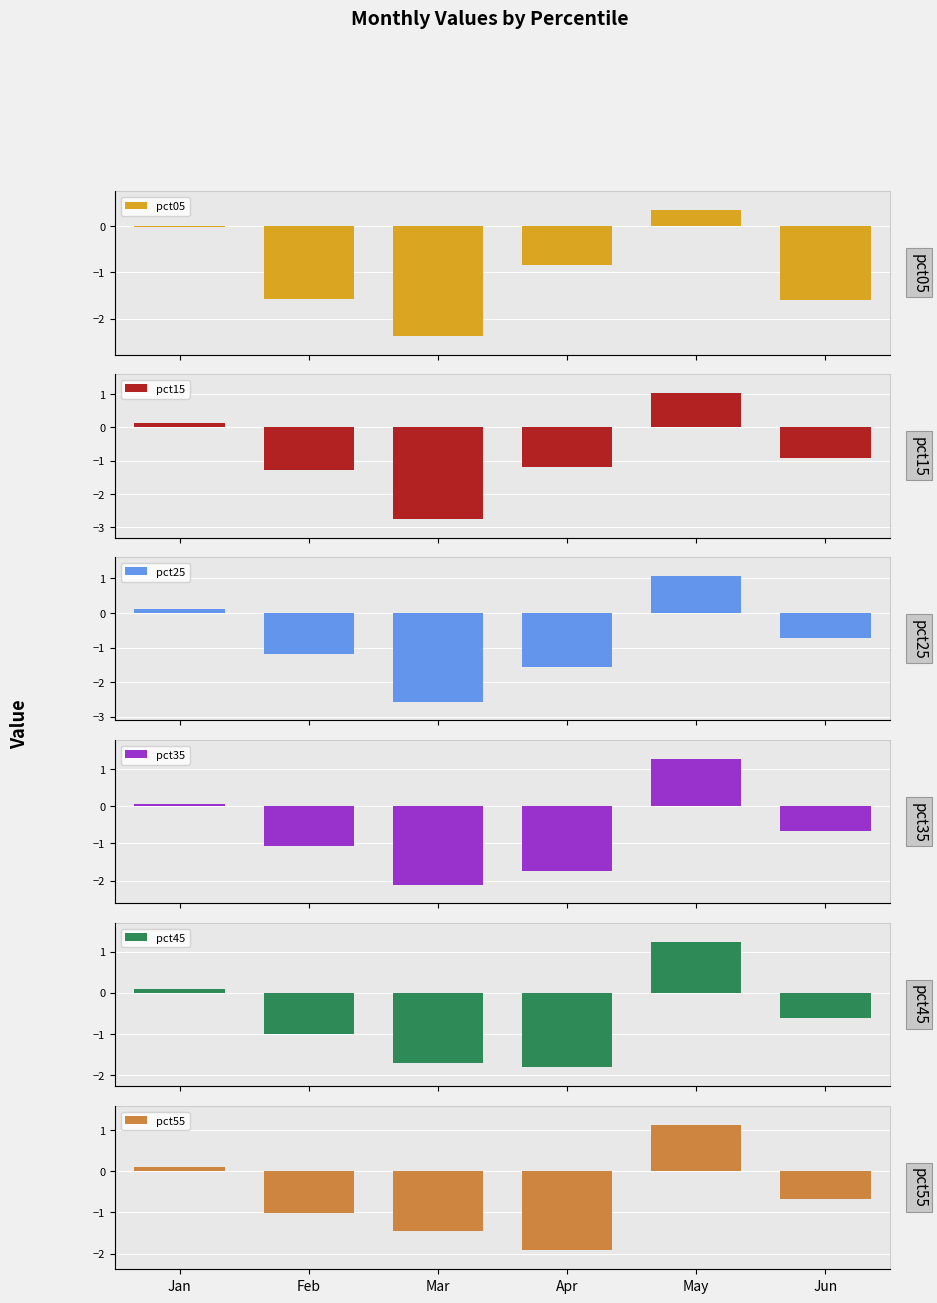

How many data points does each series have?

6